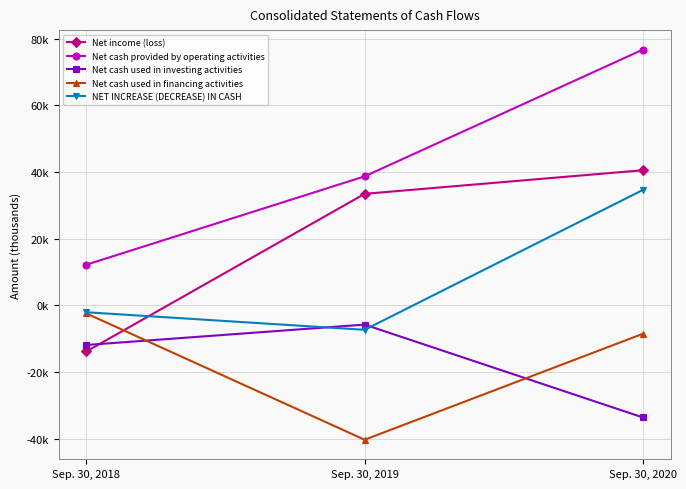

List the series in order of their peak value, highest first.

Net cash provided by operating activities, Net income (loss), NET INCREASE (DECREASE) IN CASH, Net cash used in financing activities, Net cash used in investing activities